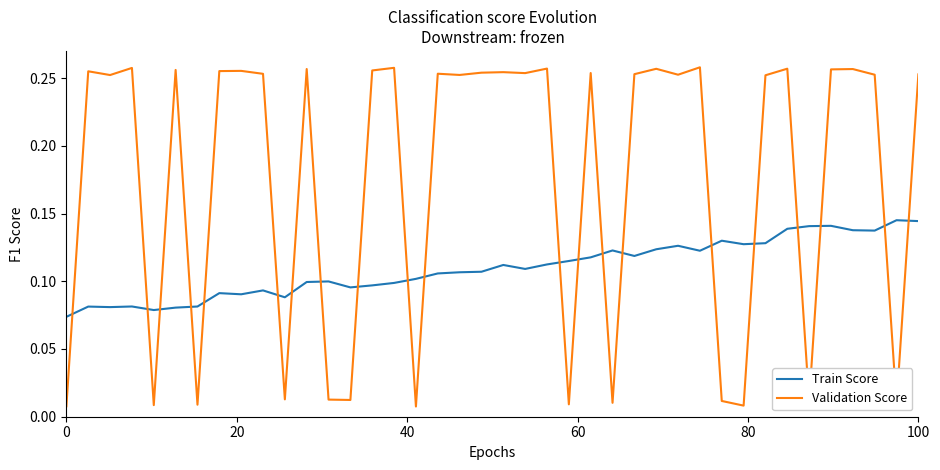

Rank the series by their average value, from highest to lowest.

Validation Score, Train Score